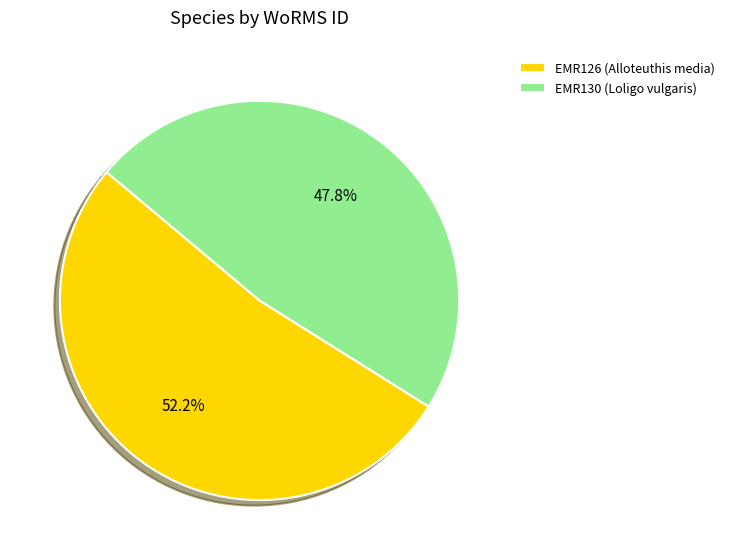

Is it true that EMR130 (Loligo vulgaris) is 48% of the pie?

True